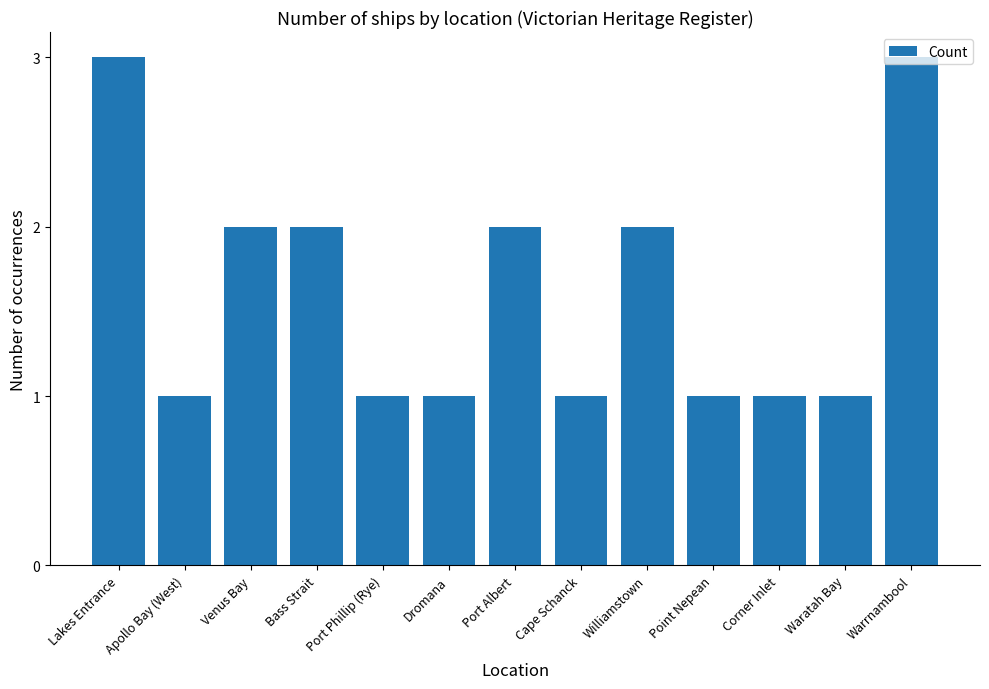

What is the sum of the values at Cape Schanck and Apollo Bay (West)?

2